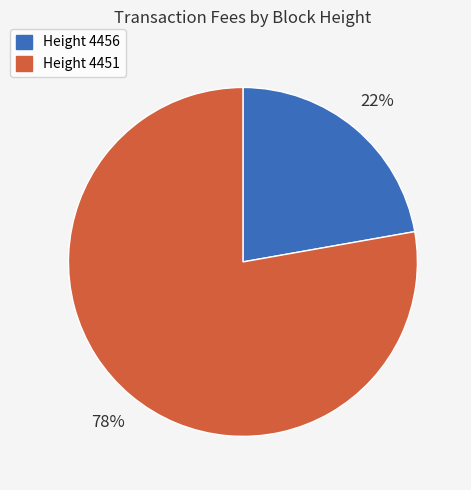

The Height 4451 slice represents 84% of the pie. True or false?

False